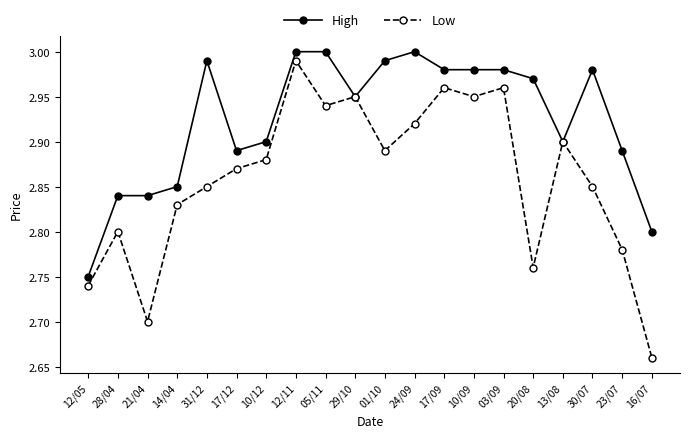

Where is Low nearest to the value 2?

16/07